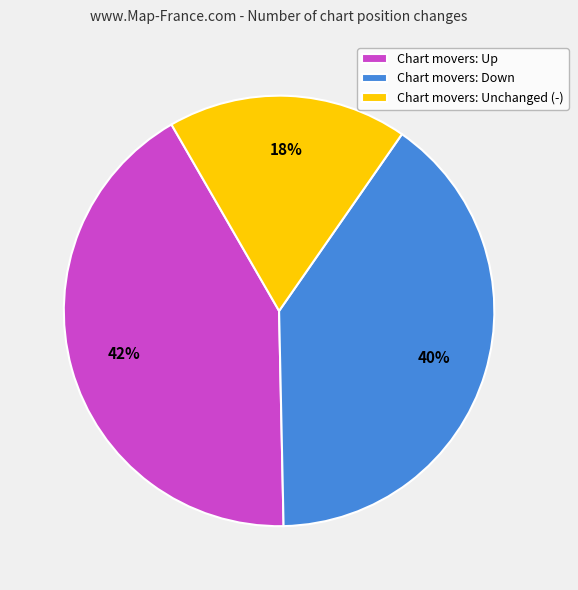

Rank the categories by value from lowest to highest.

Chart movers: Unchanged (-), Chart movers: Down, Chart movers: Up